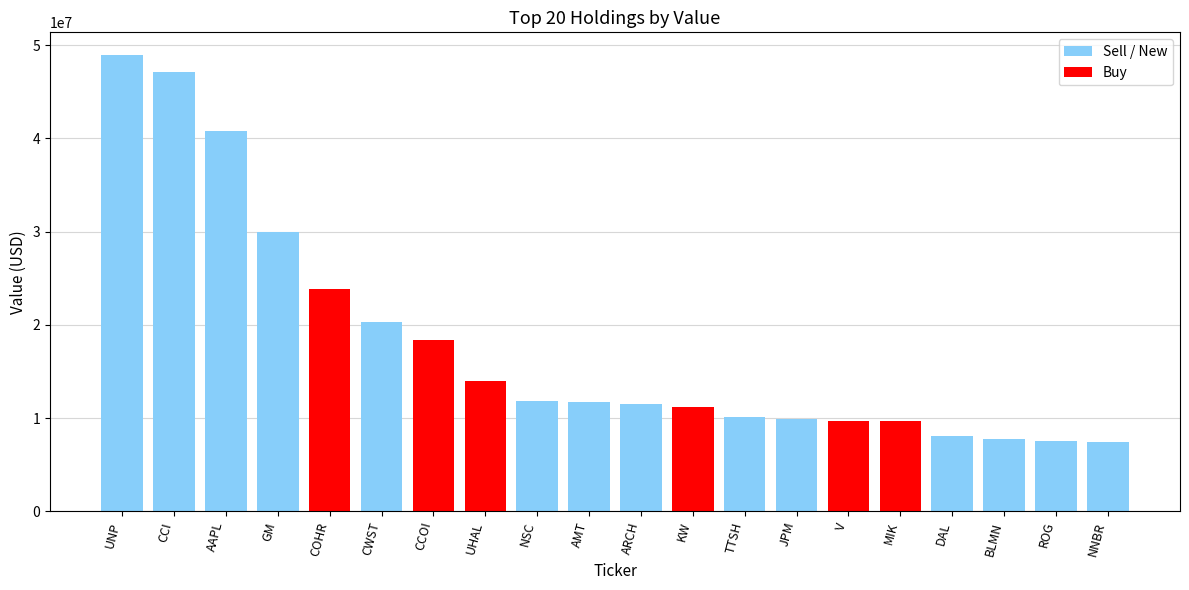

What is the sum of all values?

359769000